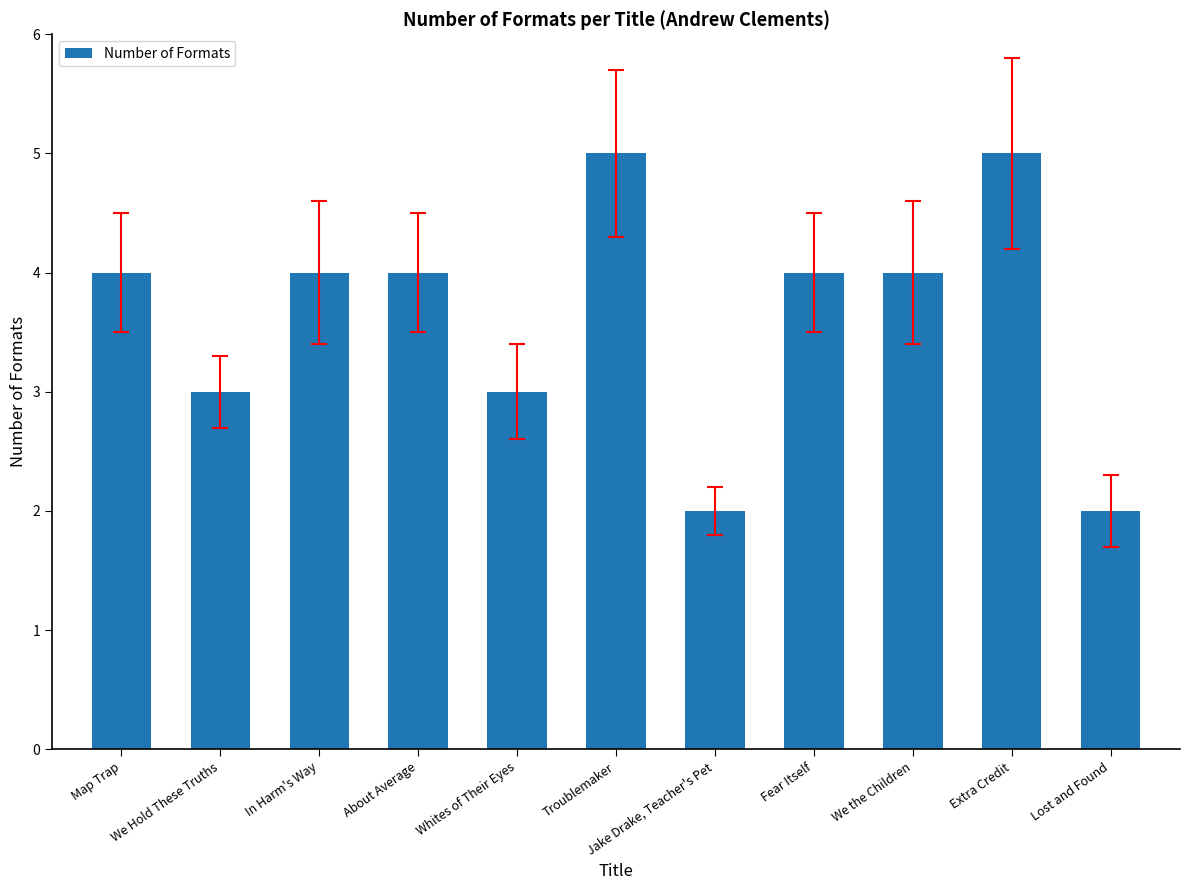

What is the average value?

4